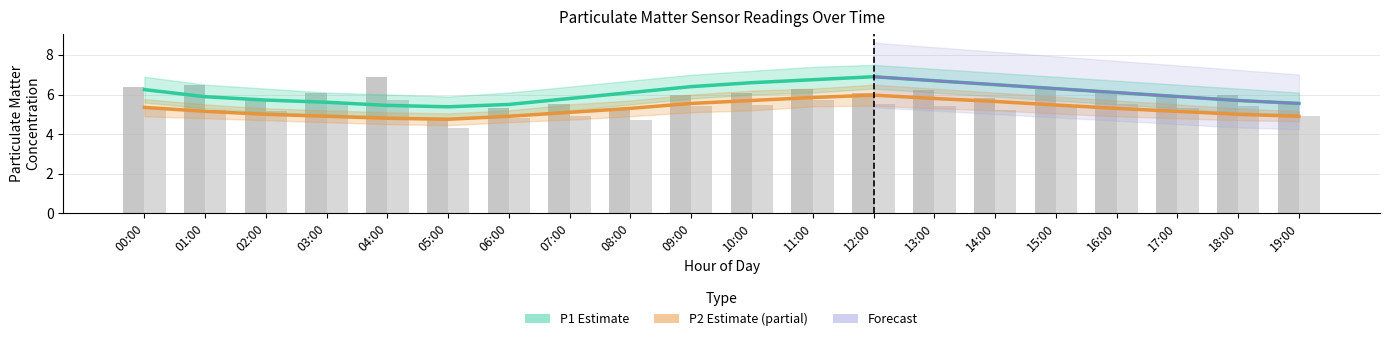

Reading left to right, list all the values displayed in this chart.

P1 Estimate: 00:00=6.2	01:00=5.9	02:00=5.7	03:00=5.6	04:00=5.5	05:00=5.4	06:00=5.5	07:00=5.8	08:00=6.1	09:00=6.4	10:00=6.6	11:00=6.8	12:00=6.9	13:00=6.7	14:00=6.5	15:00=6.3	16:00=6.1	17:00=5.9	18:00=5.7	19:00=5.5
P2 Estimate (partial): 00:00=5.3	01:00=5.2	02:00=5.0	03:00=4.9	04:00=4.8	05:00=4.8	06:00=4.9	07:00=5.1	08:00=5.3	09:00=5.5	10:00=5.7	11:00=5.8	12:00=6.0	13:00=5.8	14:00=5.7	15:00=5.5	16:00=5.3	17:00=5.2	18:00=5.0	19:00=4.9
P1 observed: 00:00=6.4	01:00=6.5	02:00=5.8	03:00=6.1	04:00=6.9	05:00=4.8	06:00=5.3	07:00=5.5	08:00=5.2	09:00=6.0	10:00=6.1	11:00=6.3	12:00=6.1	13:00=6.2	14:00=5.8	15:00=6.4	16:00=6.1	17:00=5.9	18:00=6.0	19:00=5.6
P2 observed: 00:00=5.3	01:00=5.2	02:00=5.2	03:00=5.5	04:00=5.7	05:00=4.3	06:00=4.8	07:00=4.9	08:00=4.7	09:00=5.4	10:00=5.5	11:00=5.7	12:00=5.5	13:00=5.4	14:00=5.2	15:00=5.4	16:00=5.5	17:00=5.3	18:00=5.4	19:00=4.9